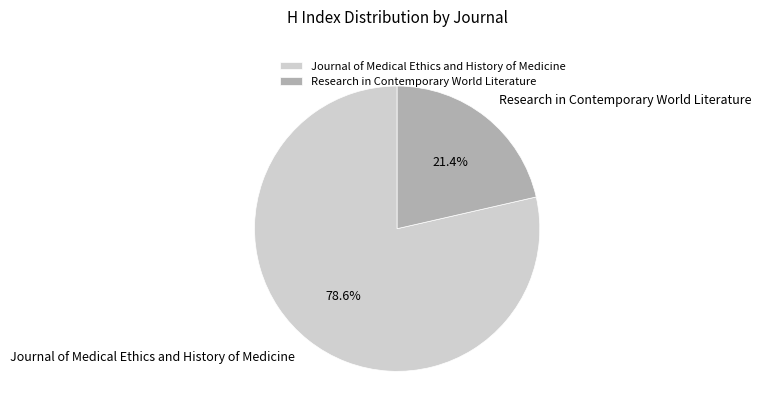

What percentage is the Journal of Medical Ethics and History of Medicine slice, to the nearest percent?

79%